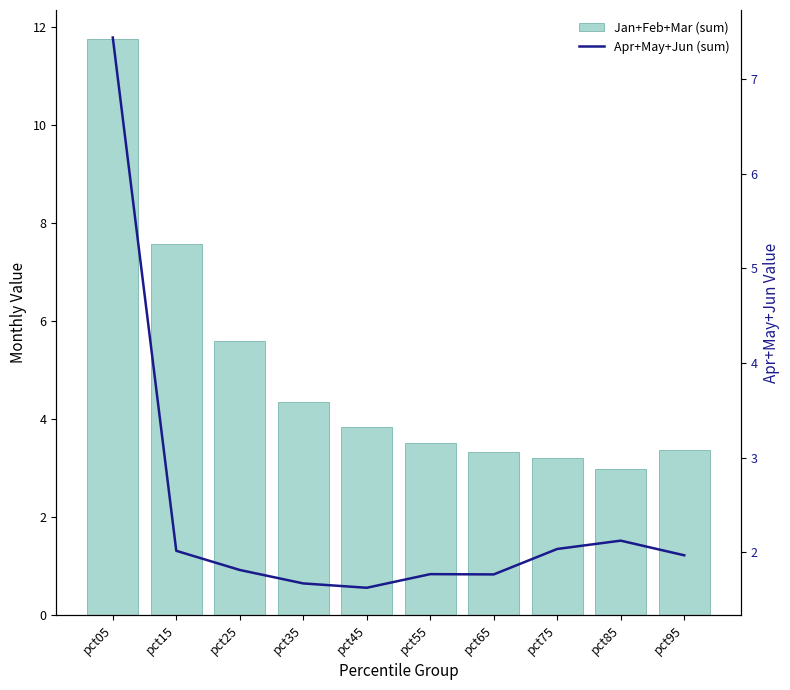

What is the difference between the maximum and minimum values in the Apr+May+Jun (sum) series?

5.8